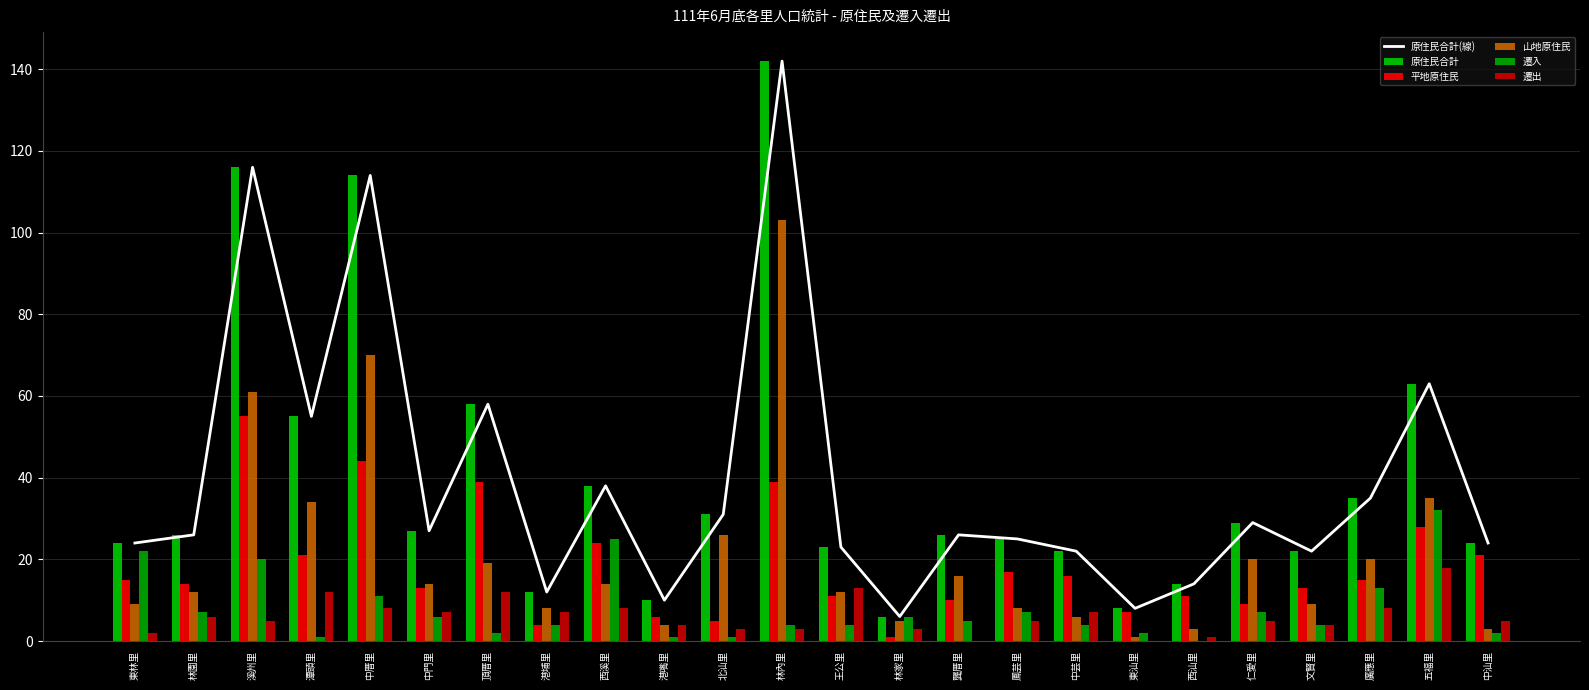

Is it true that 原住民合計 equals 37 at 林內里?

False